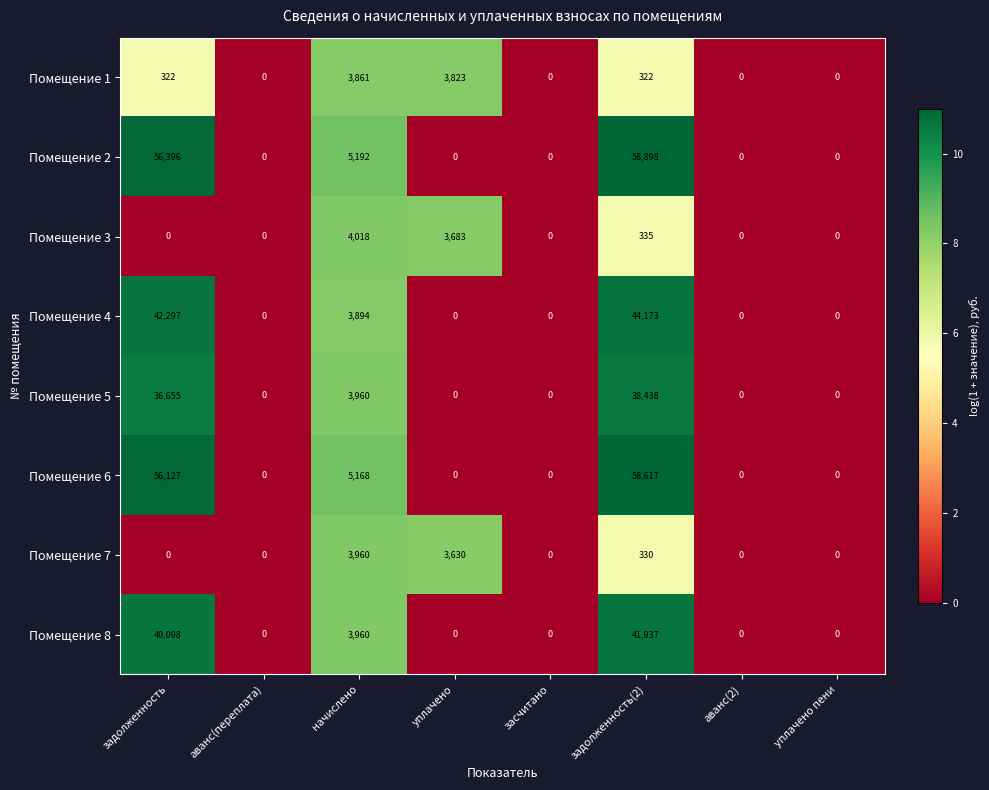

Between задолженность and уплачено, which series saw the biggest shift?

Помещение 2